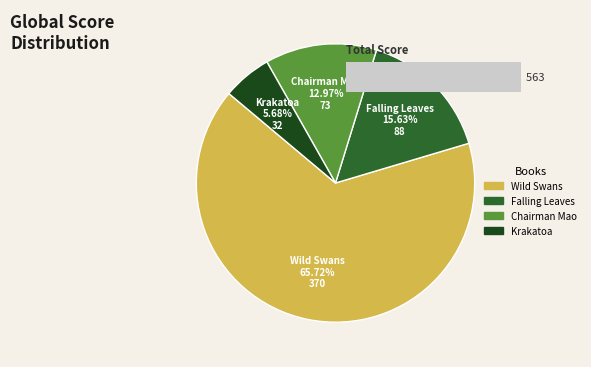

What is the total percentage of Falling Leaves and Krakatoa?

21.3%